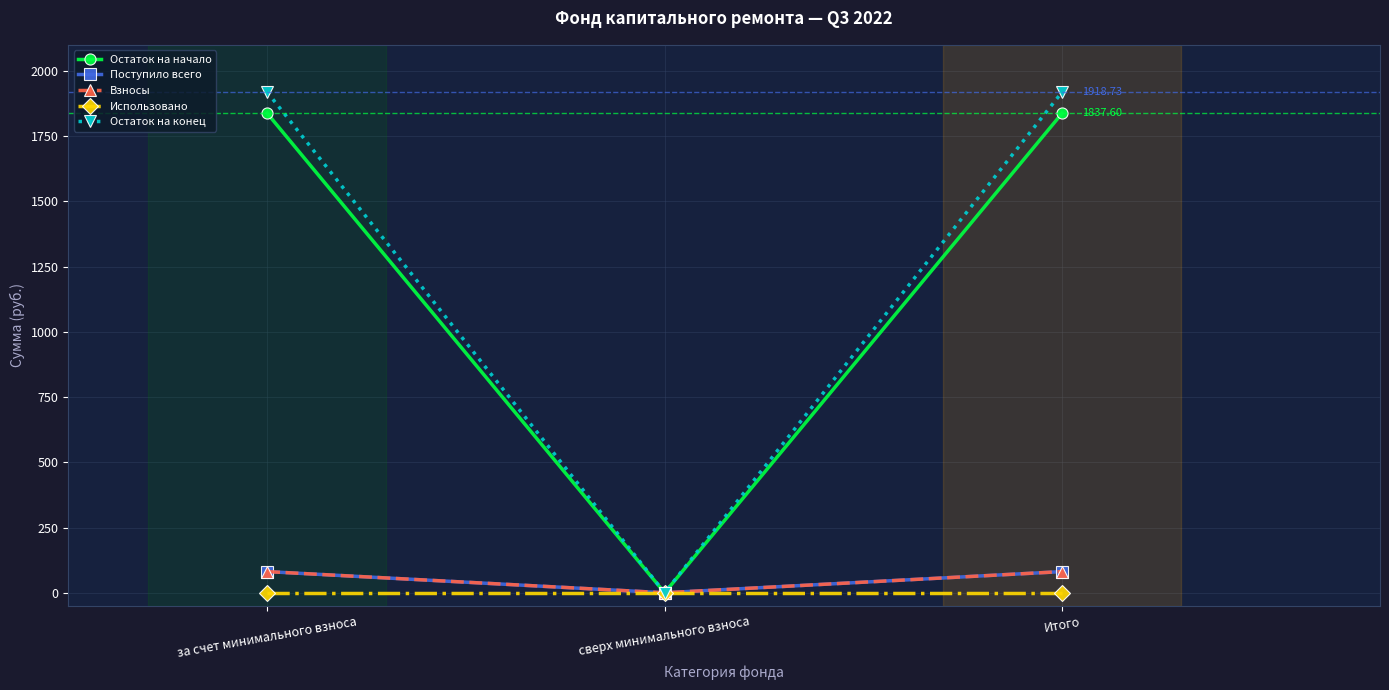

What is the label of the 2nd point from the left?

сверх минимального взноса